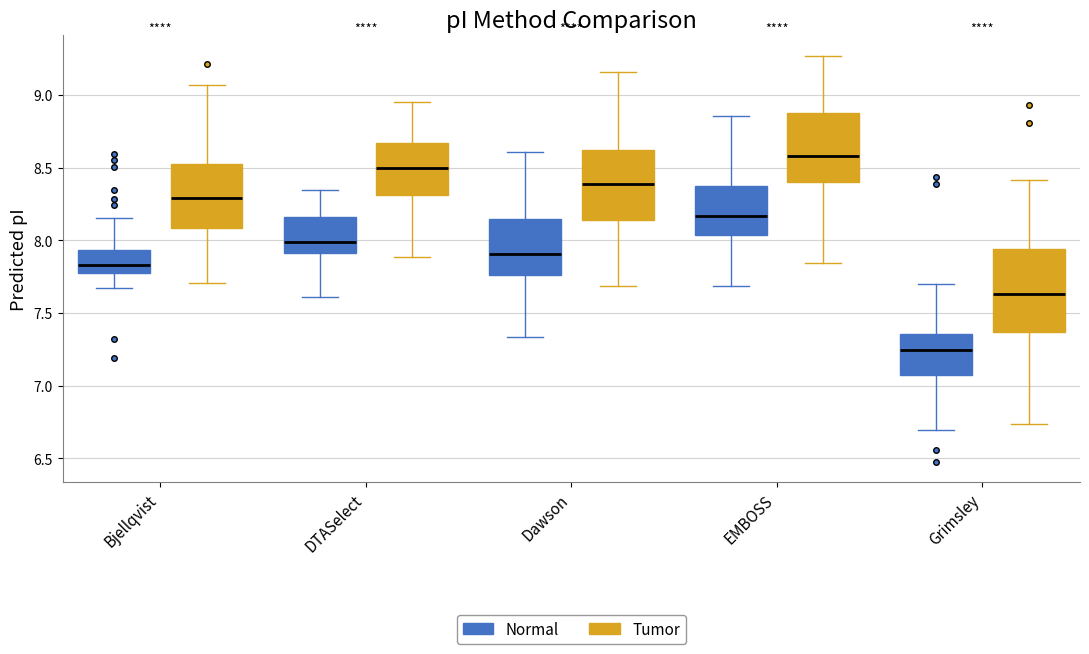

Which box has the highest median line?

EMBOSS (Tumor)